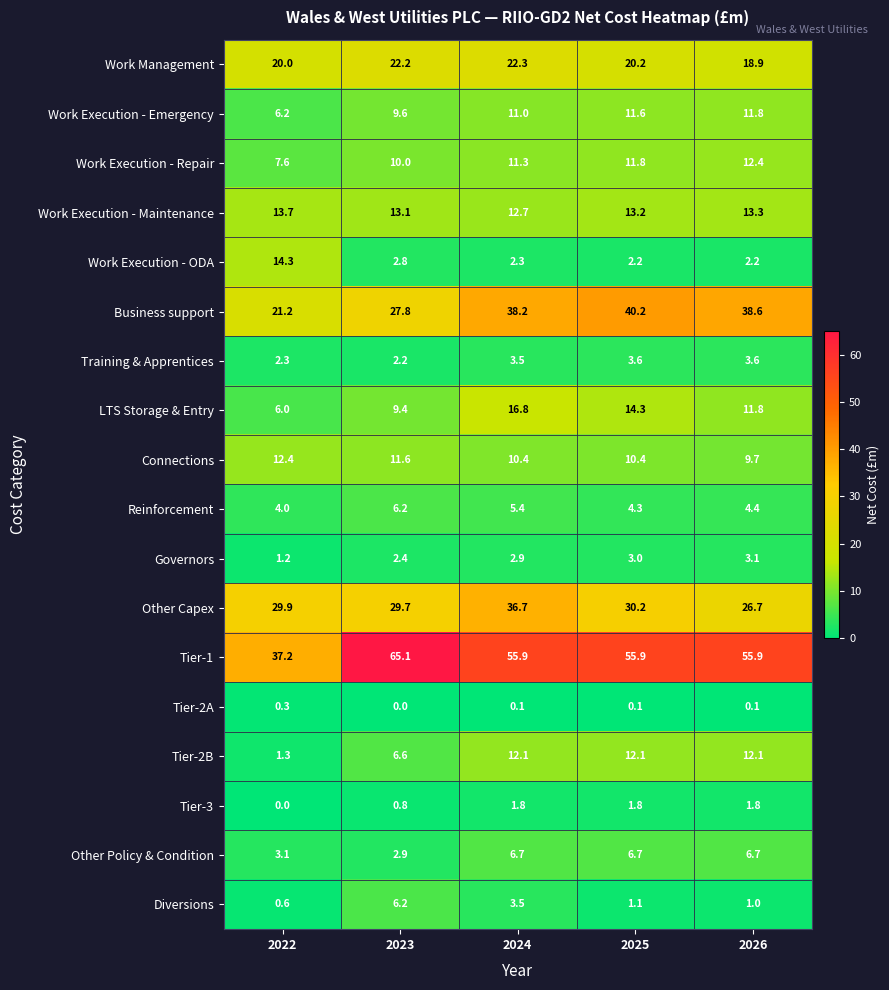

What is the maximum value for Reinforcement?

6.2